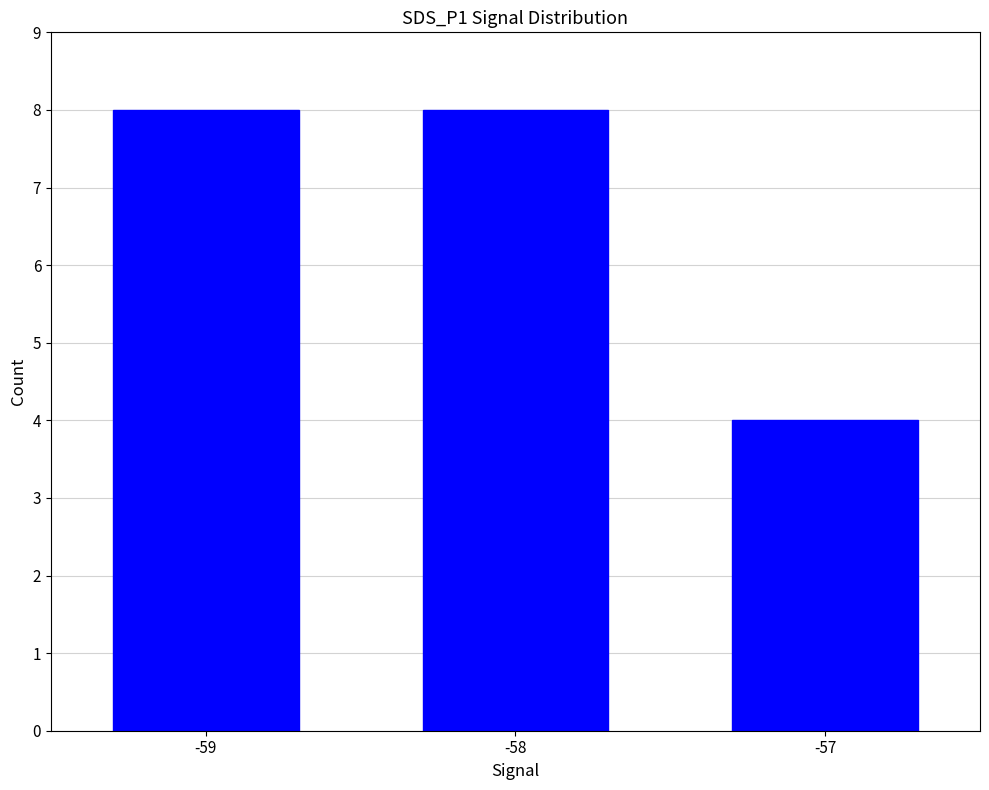

What is the sum of the values at -59 and -58?

16